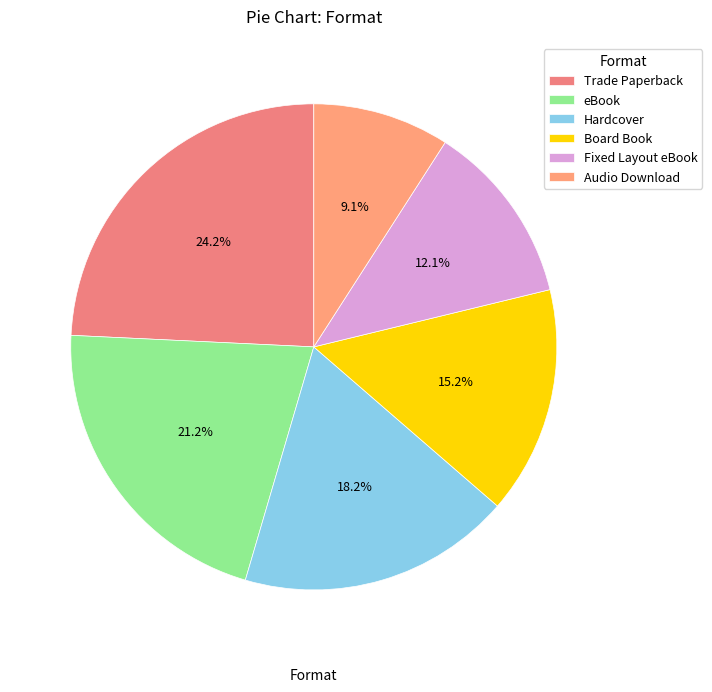

Rank the categories by value from highest to lowest.

Trade Paperback, eBook, Hardcover, Board Book, Fixed Layout eBook, Audio Download